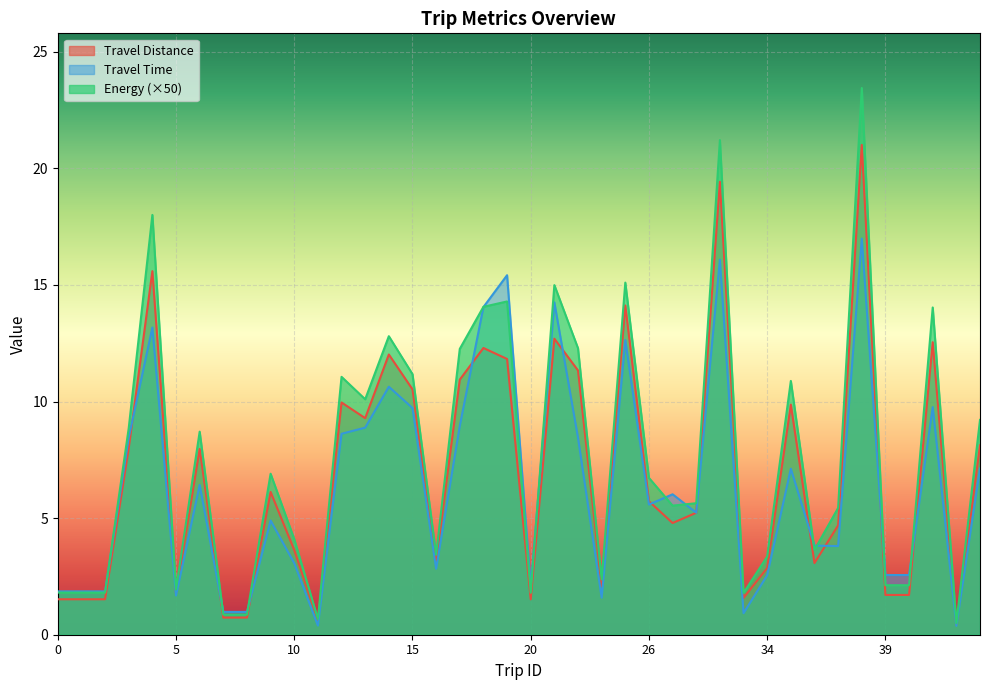

At 45, list the series in order from smallest to largest.

travel_time, travel_distance, Energy